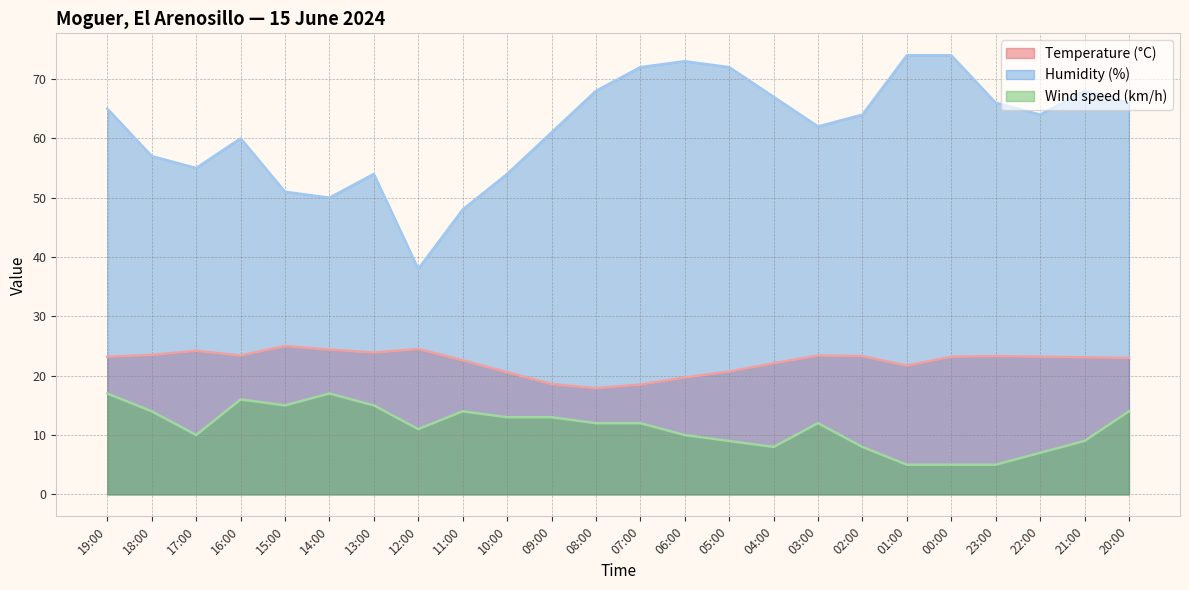

List the series in order of their peak value, lowest first.

Wind speed (km/h), Temperature (°C), Humidity (%)